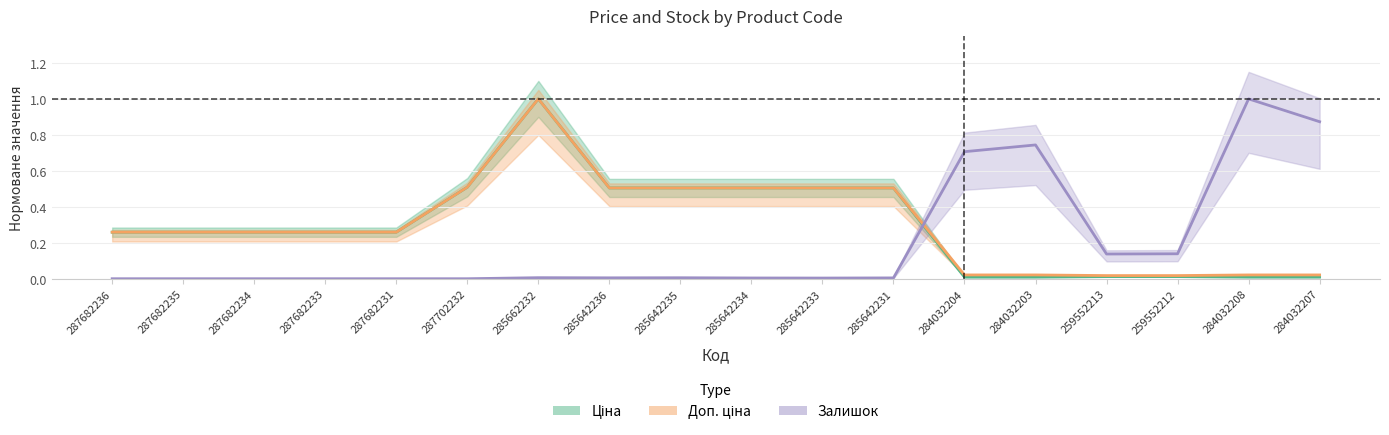

Which has a higher value, 284032207 or 285662232?

285662232